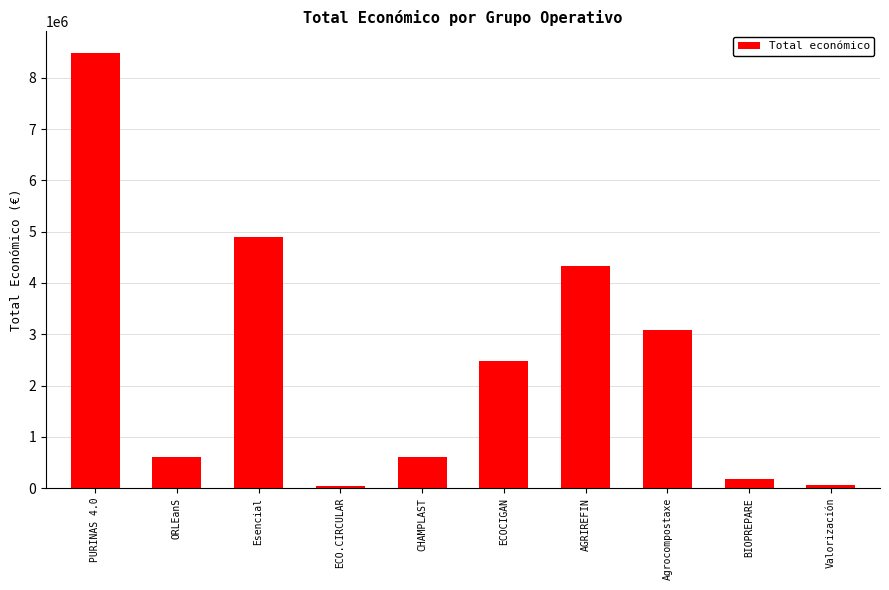

What is the difference between the second highest and minimum values?

4862857